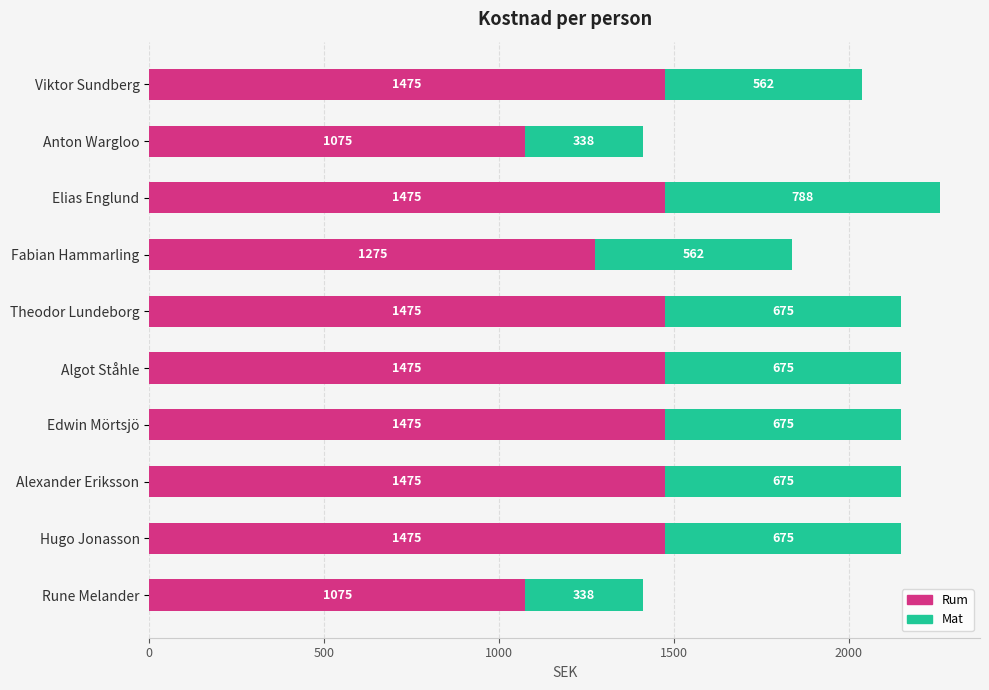

True or false: Rum has a value of 998.1 at Alexander Eriksson.

False